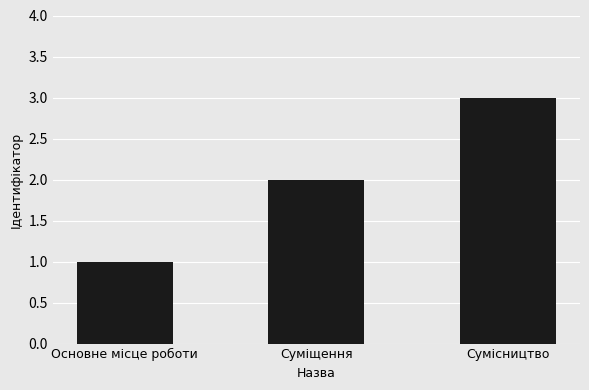

How many values are between 1 and 3?

3